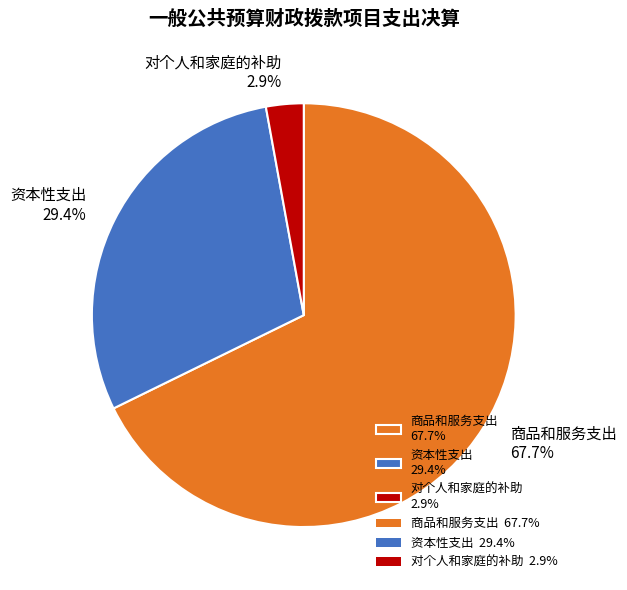

To the nearest percent, what is the difference between the 商品和服务支出 and 资本性支出 slice percentages?

38%